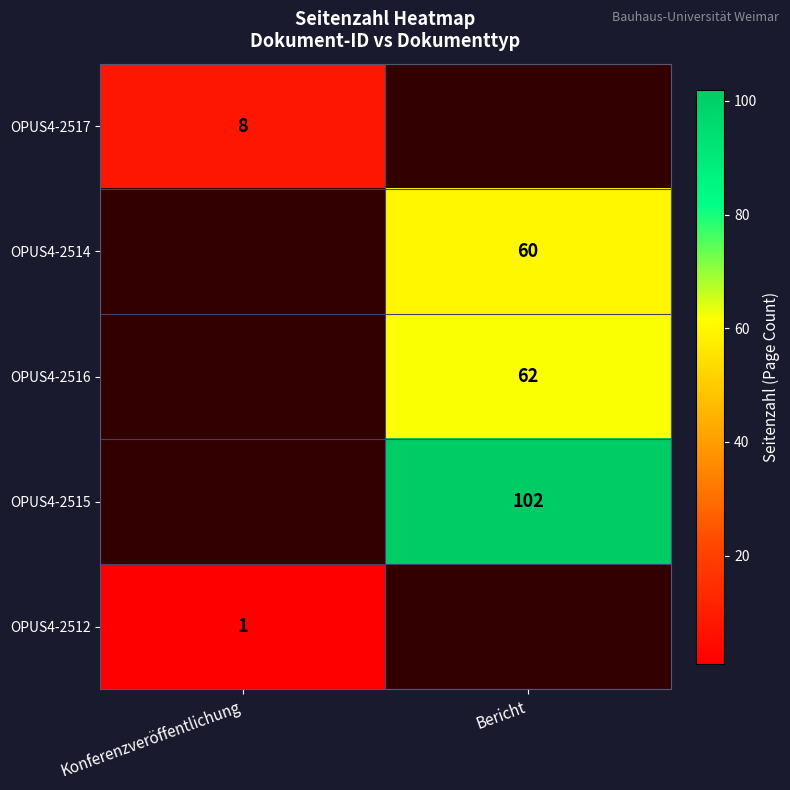

True or false: OPUS4-2514 has a value of 18 at Bericht.

False